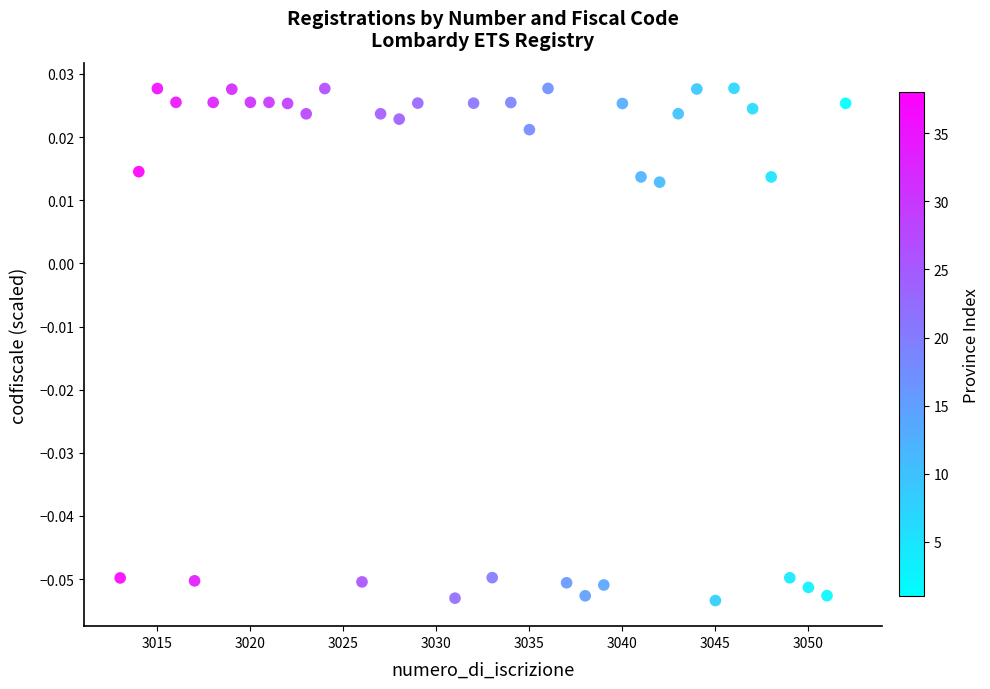

What is the range of X values (max minus min)?

39.0